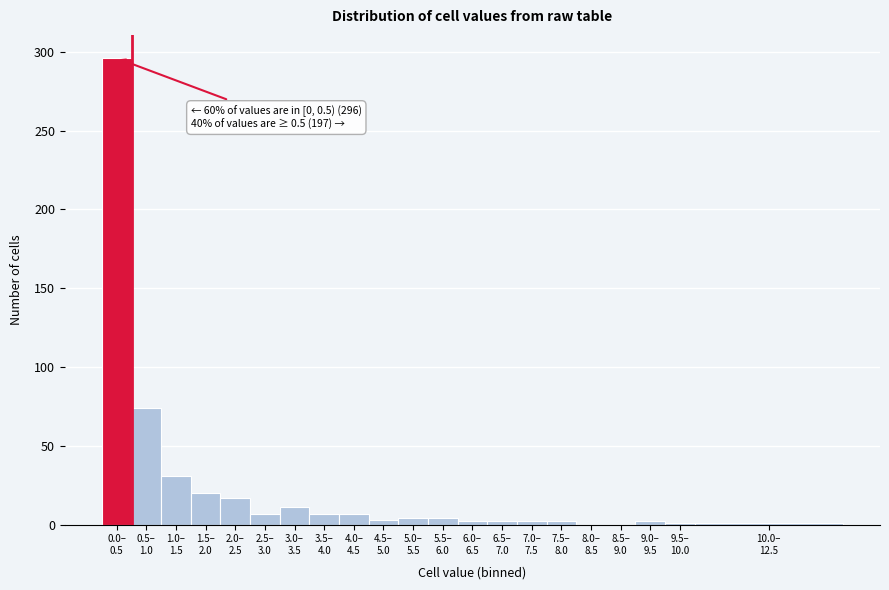

What is the maximum value shown in the chart?

296